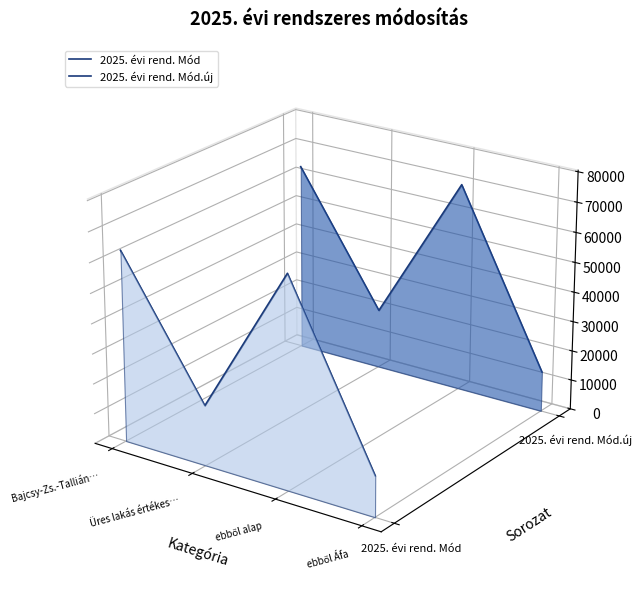

At which label does 2025. évi rend. Mód.új first exceed 0?

Bajcsy-Zs.-Tallián…